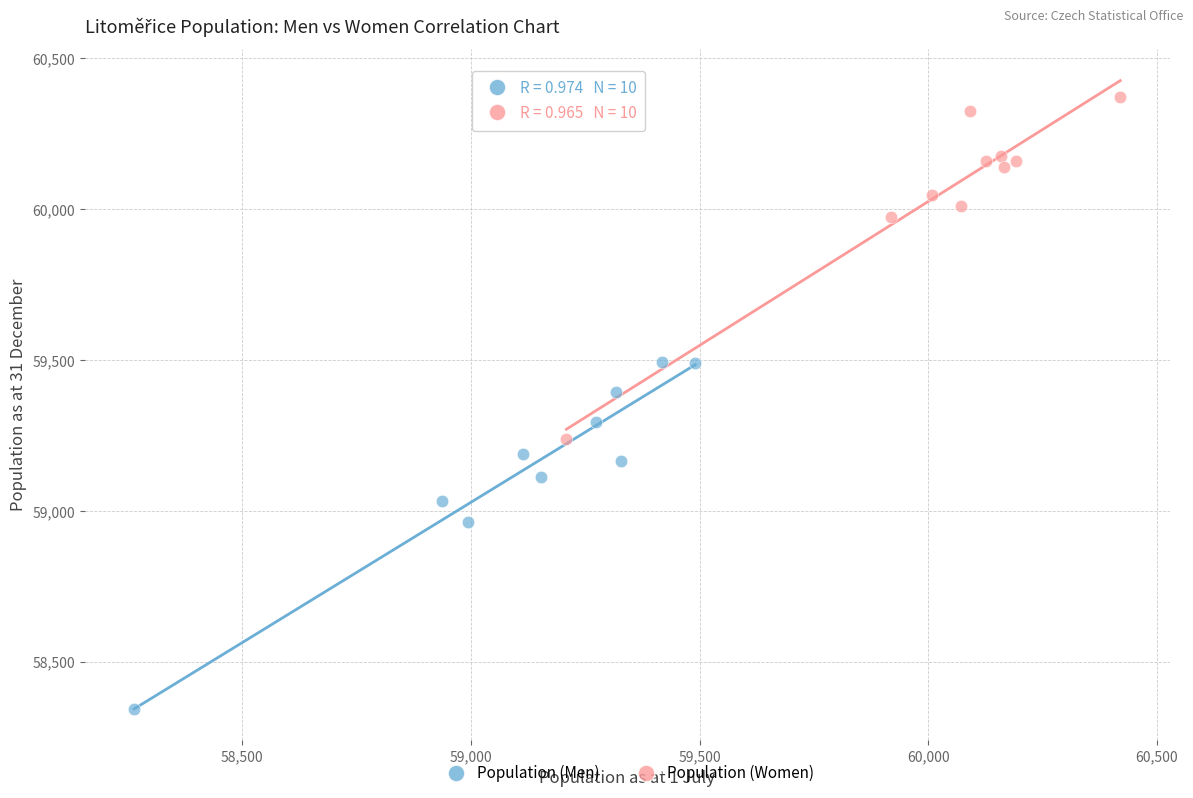

Which series contains the highest Y value?

Population (Women)